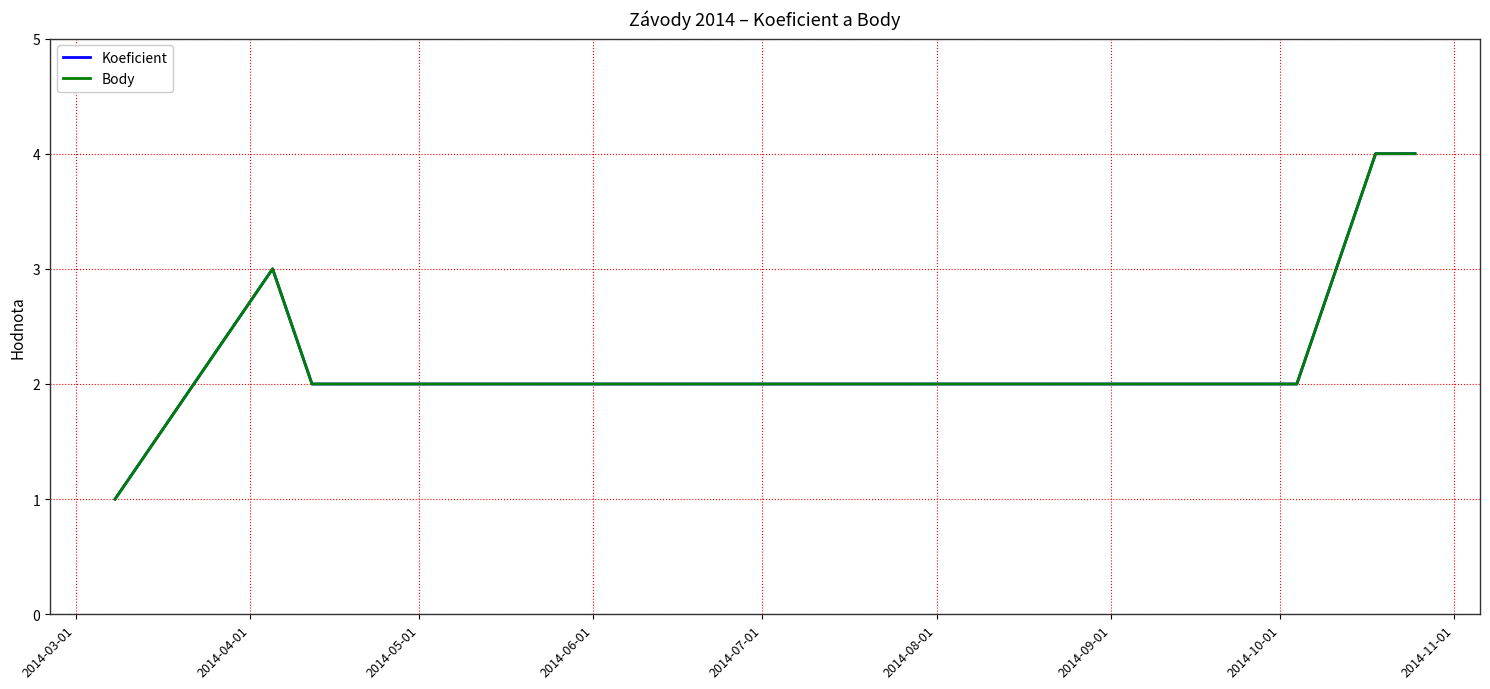

Does the chart have visible grid lines?

Yes